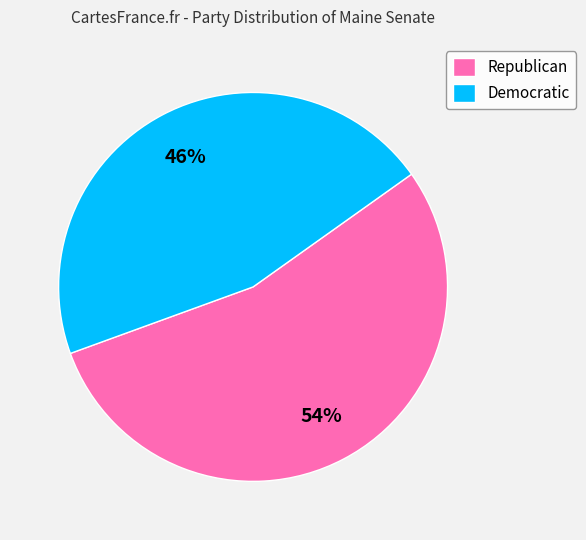

Is the sum of Republican and Democratic greater than half?

Yes